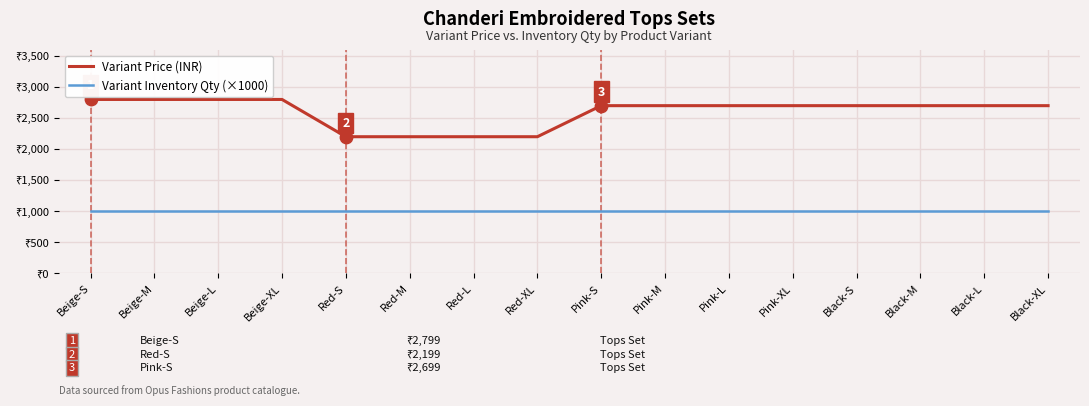

What is the total value across all series at Black-S?

3699